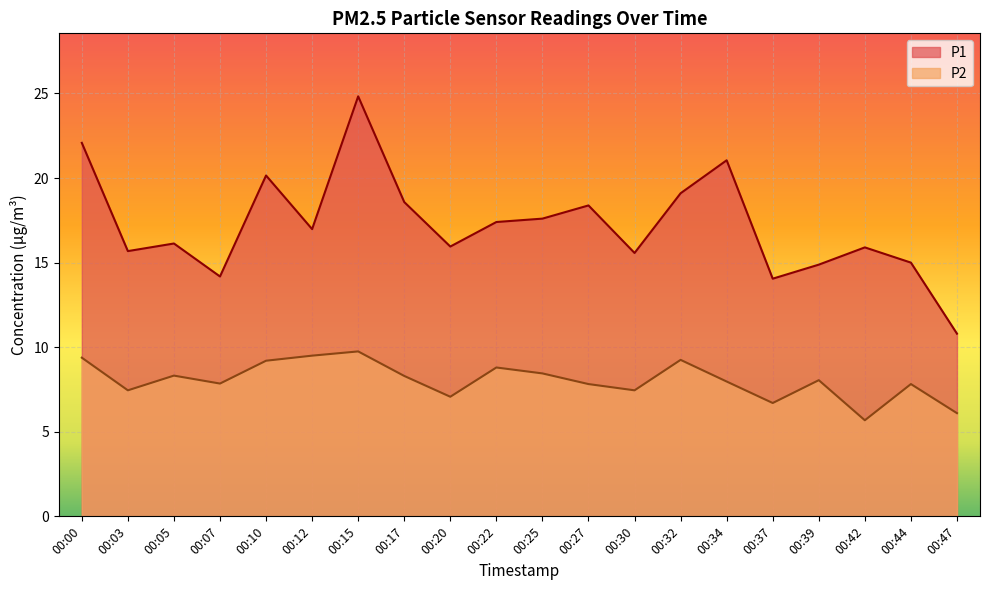

Read the P1 value at 00:25.

17.6